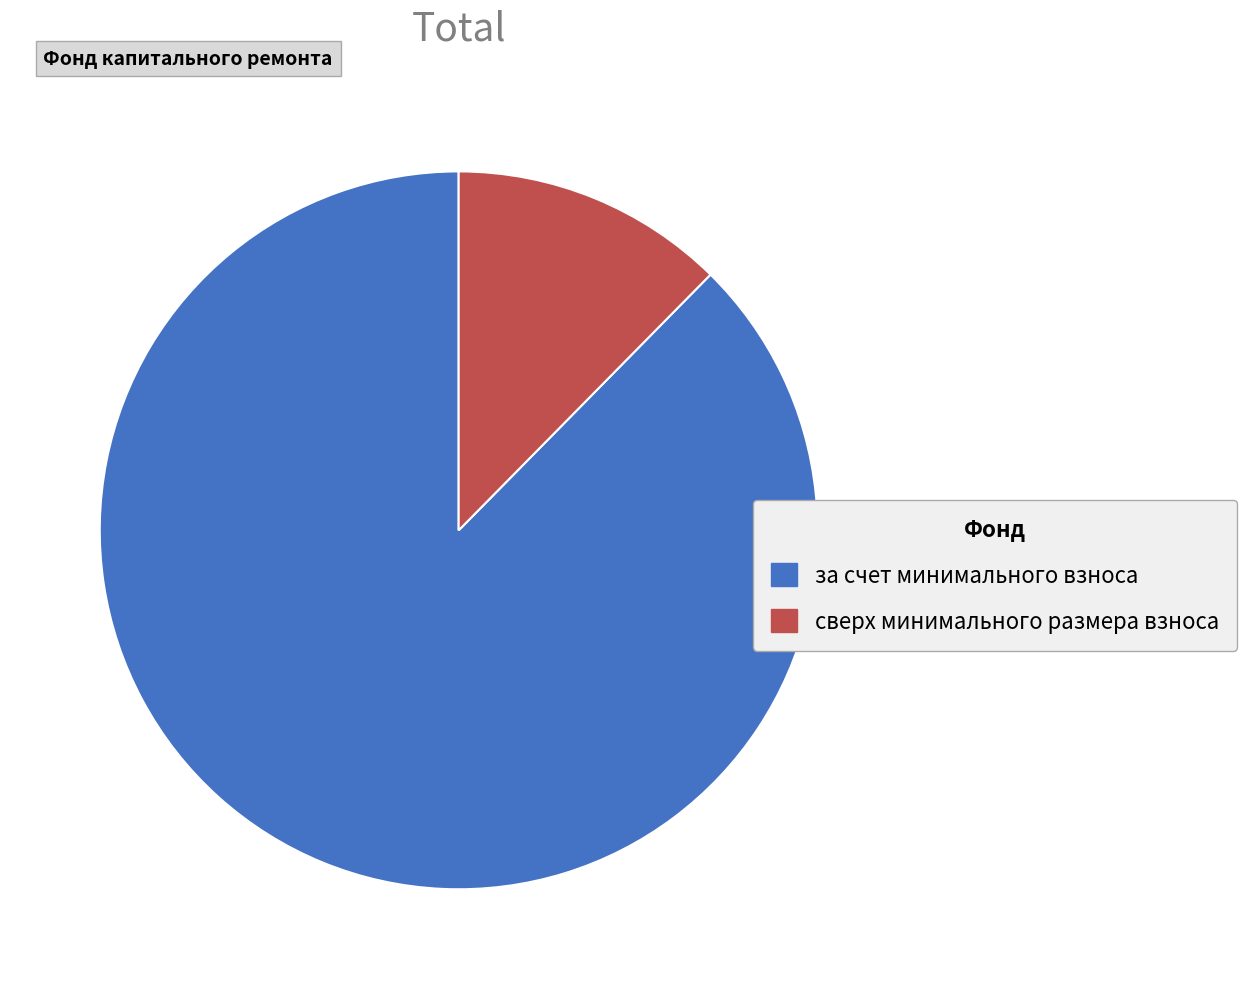

What is the ratio of the value at за счет минимального взноса to the value at сверх минимального размера взноса?

7.1